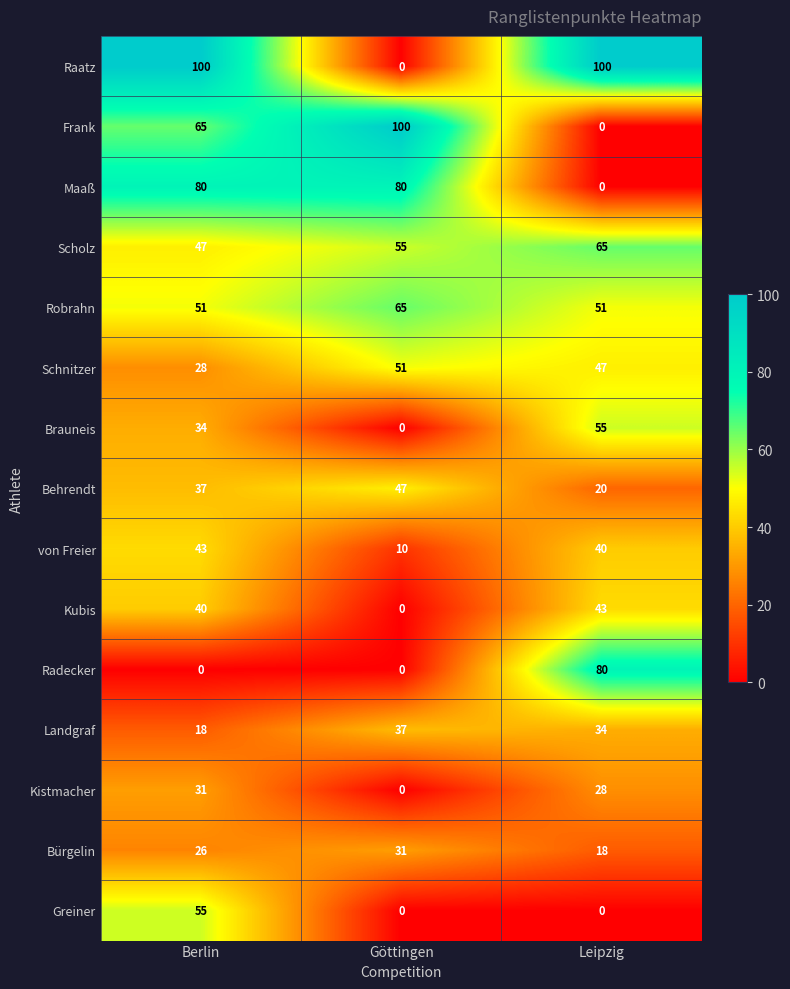

True or false: Maaß has a value of 80 at Göttingen.

True